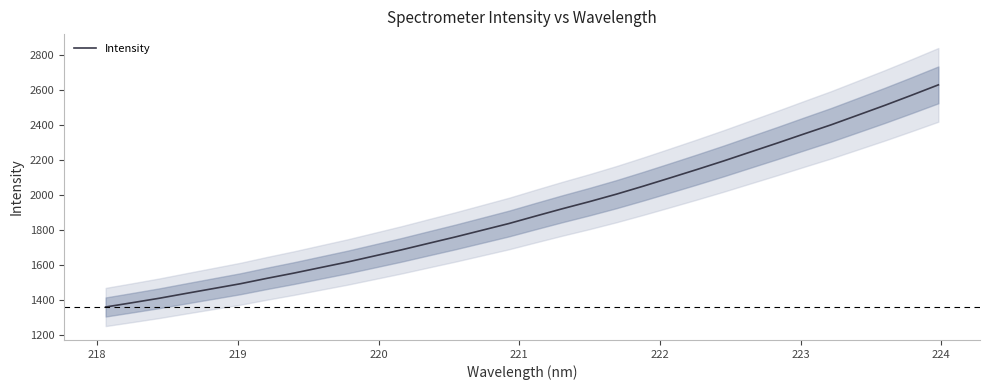

What is the minimum value shown in the chart?

1361.1